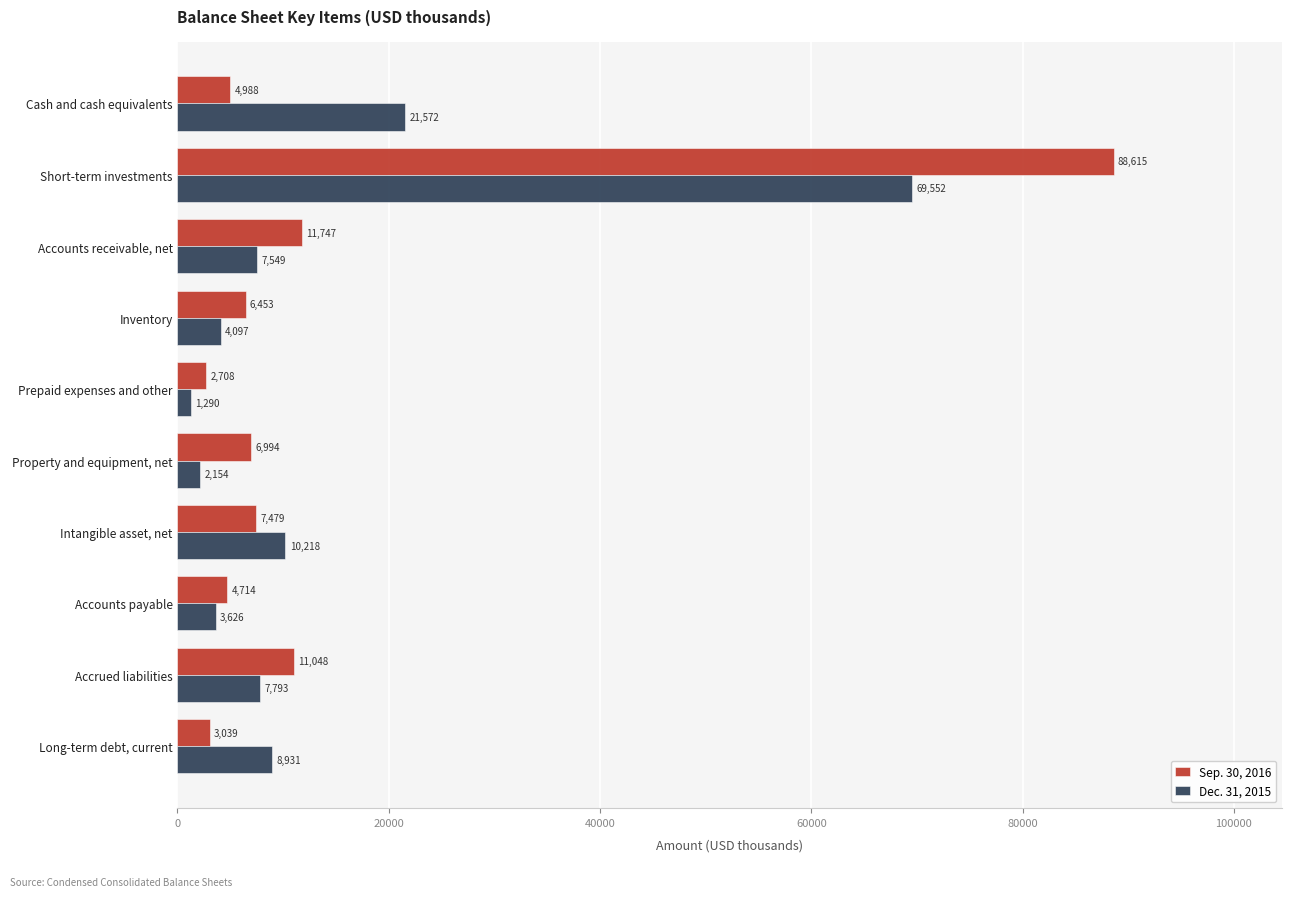

Between Accounts payable and Accrued liabilities, which series saw the biggest shift?

Sep. 30, 2016